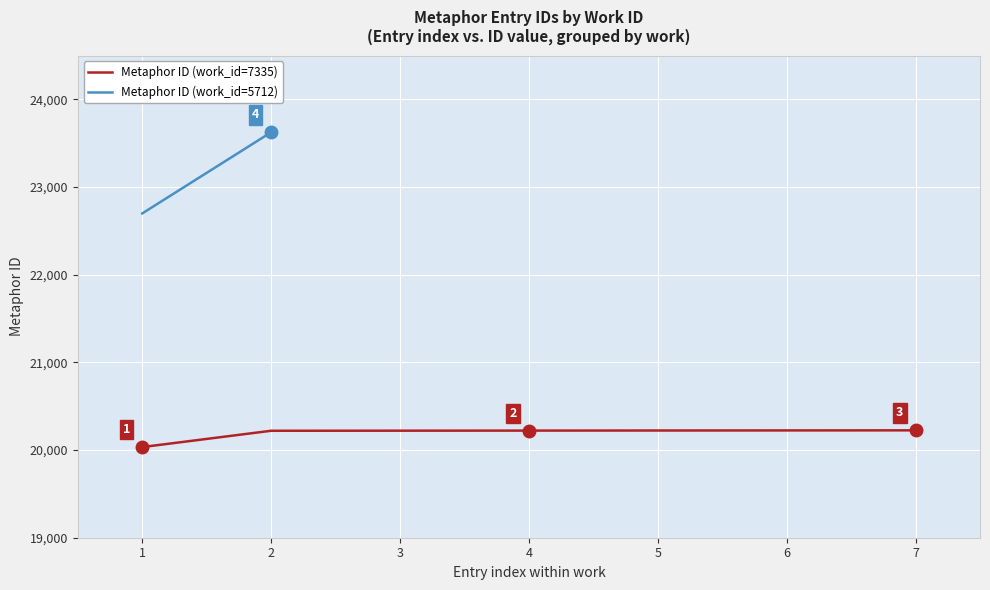

The value of Metaphor ID (work_id=7335) at 2 is 20220. True or false?

True